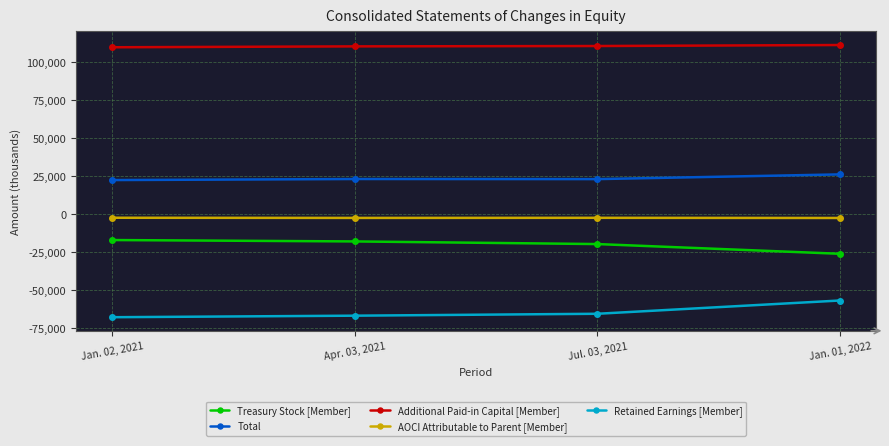

How many series are shown in this chart?

5